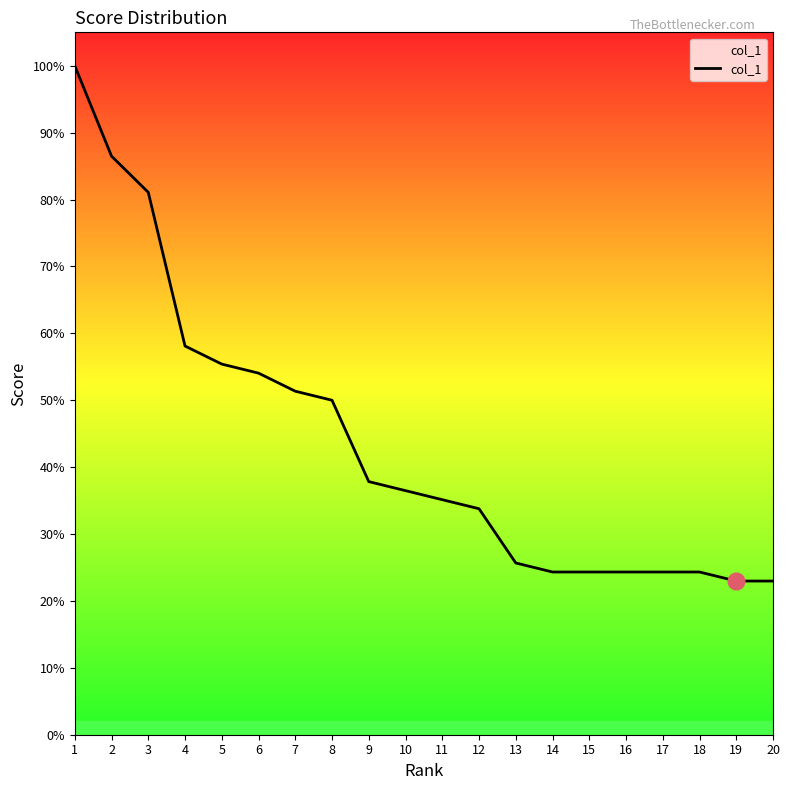

Does the chart display data point markers on the line(s)?

No